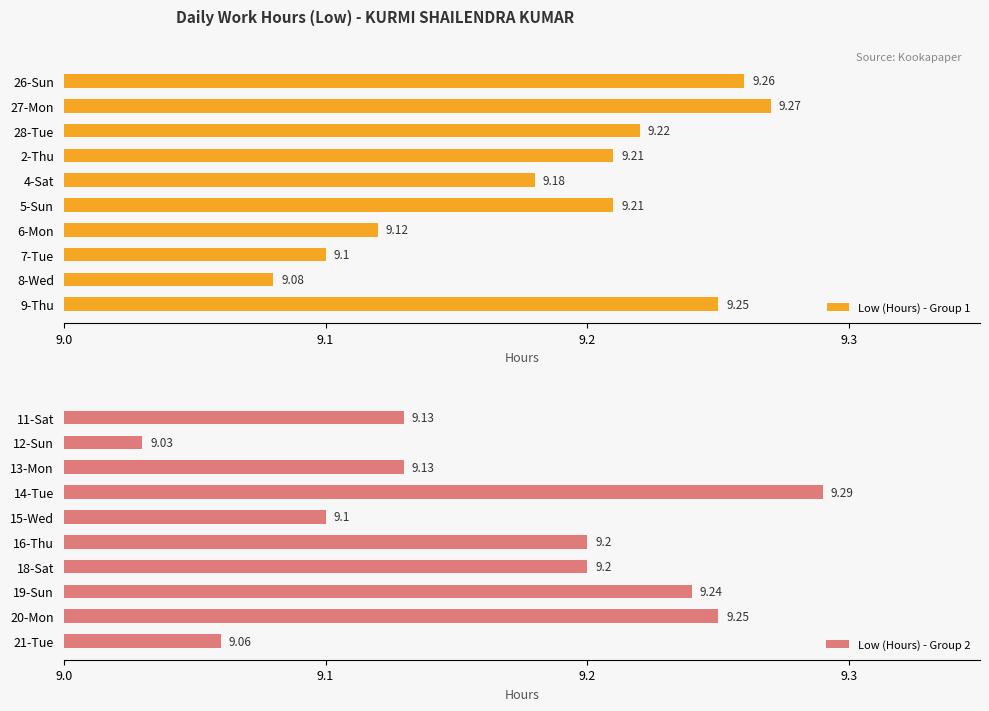

What is the sum of the Low (Hours) - Group 1 values at 6-Mon and 4-Sat?

18.3